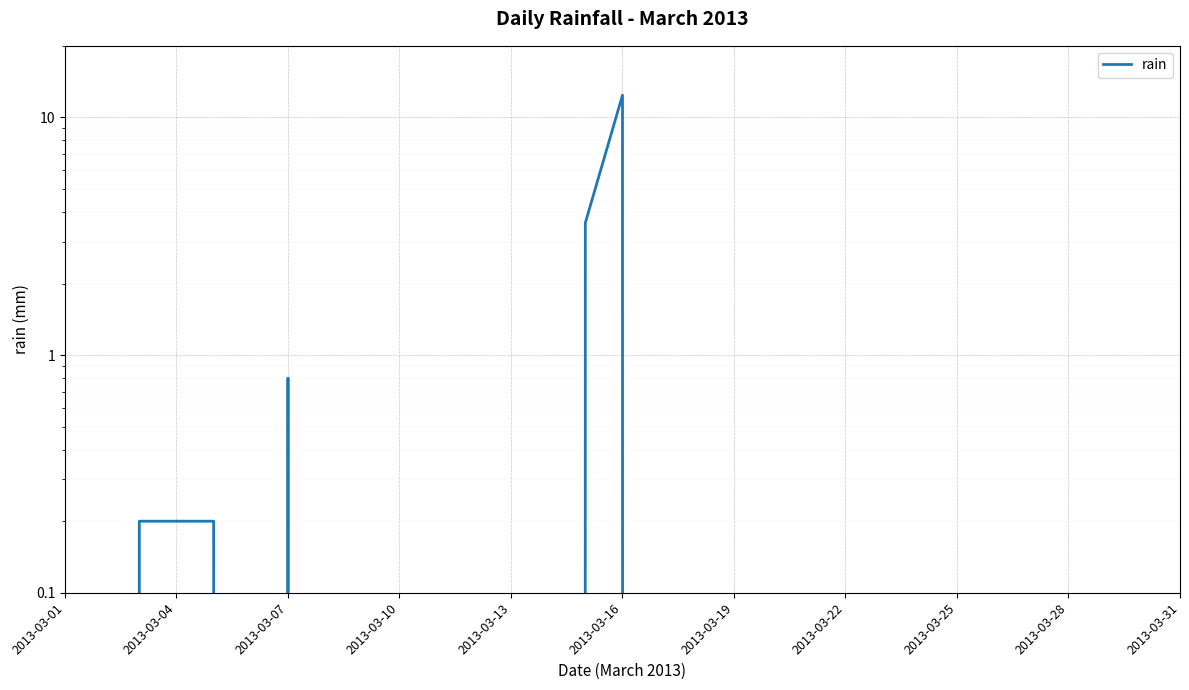

How many distinct data groups are displayed?

1